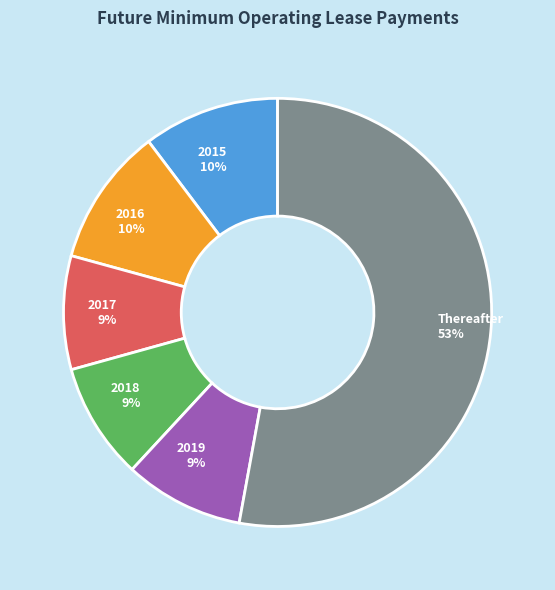

To the nearest percent, what is the combined percentage of 2018 and 2015?

19%